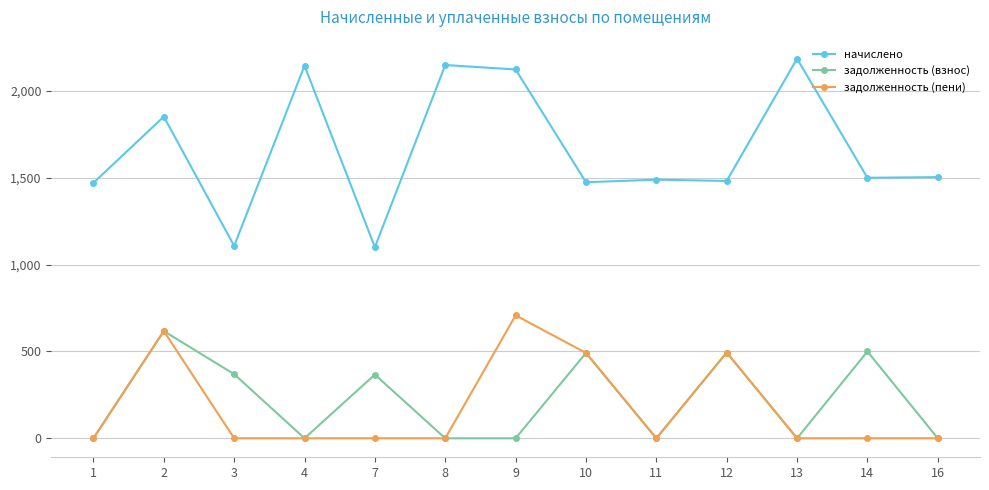

What is the maximum value shown in the chart?

2184.9